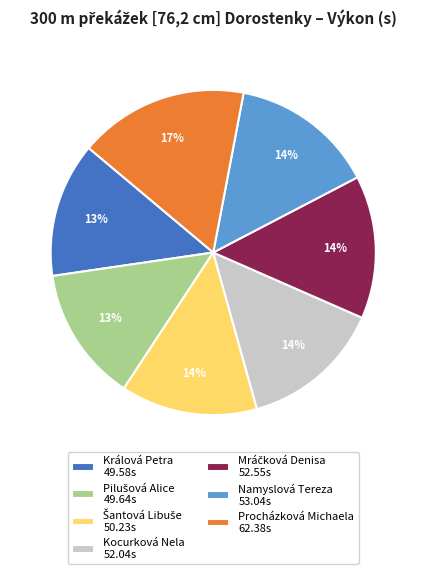

Is the sum of Kocurková Nela 52.04s and Procházková Michaela 62.38s greater than half?

No